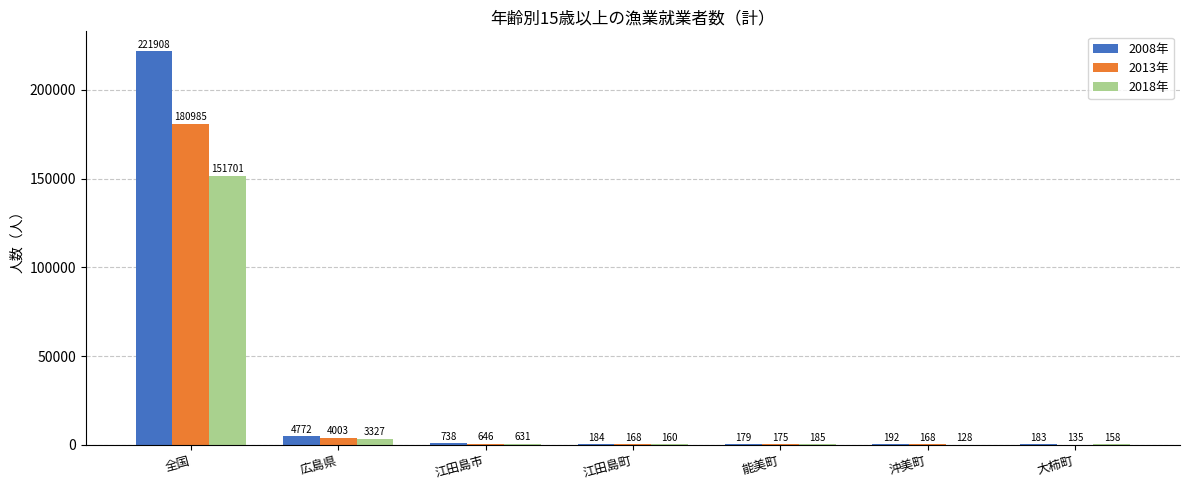

Reading right to left, list all the values displayed in this chart.

2008年: 183	192	179	184	738	4772	221908
2013年: 135	168	175	168	646	4003	180985
2018年: 158	128	185	160	631	3327	151701